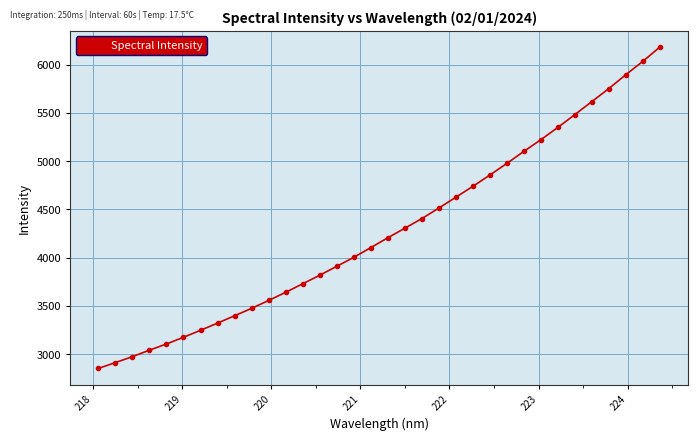

True or false: there are more than 1 points higher than both neighbors.

False